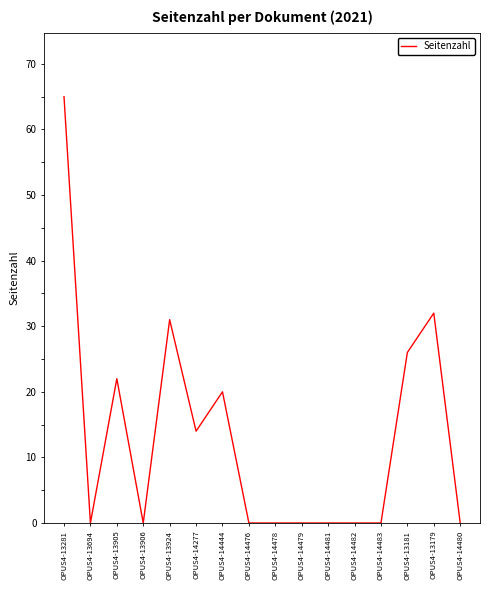

Where is the first local maximum?

OPUS4-13905